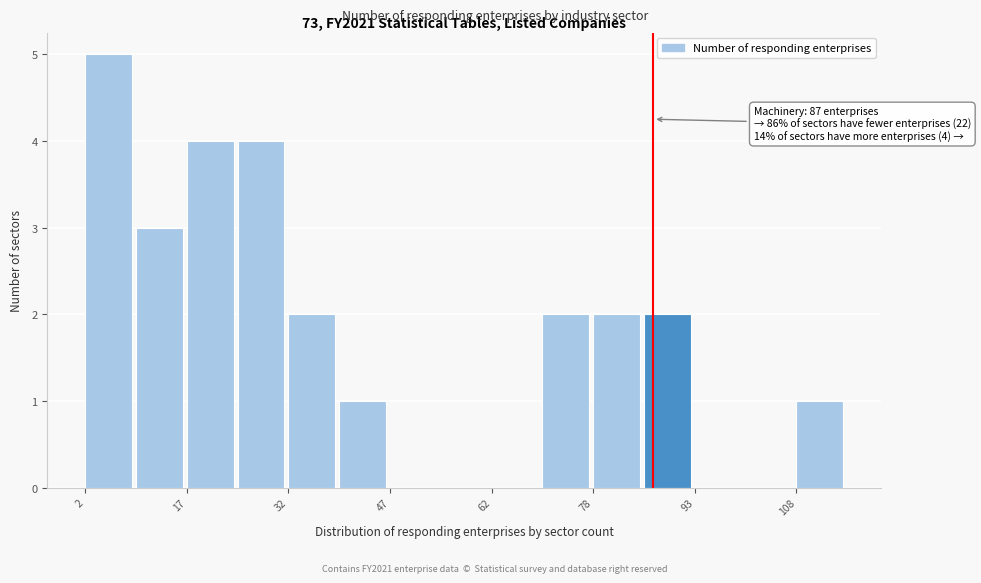

Around what value on the x-axis is the tallest bar? Give the approximate position of its centre, as read against the axis.

6